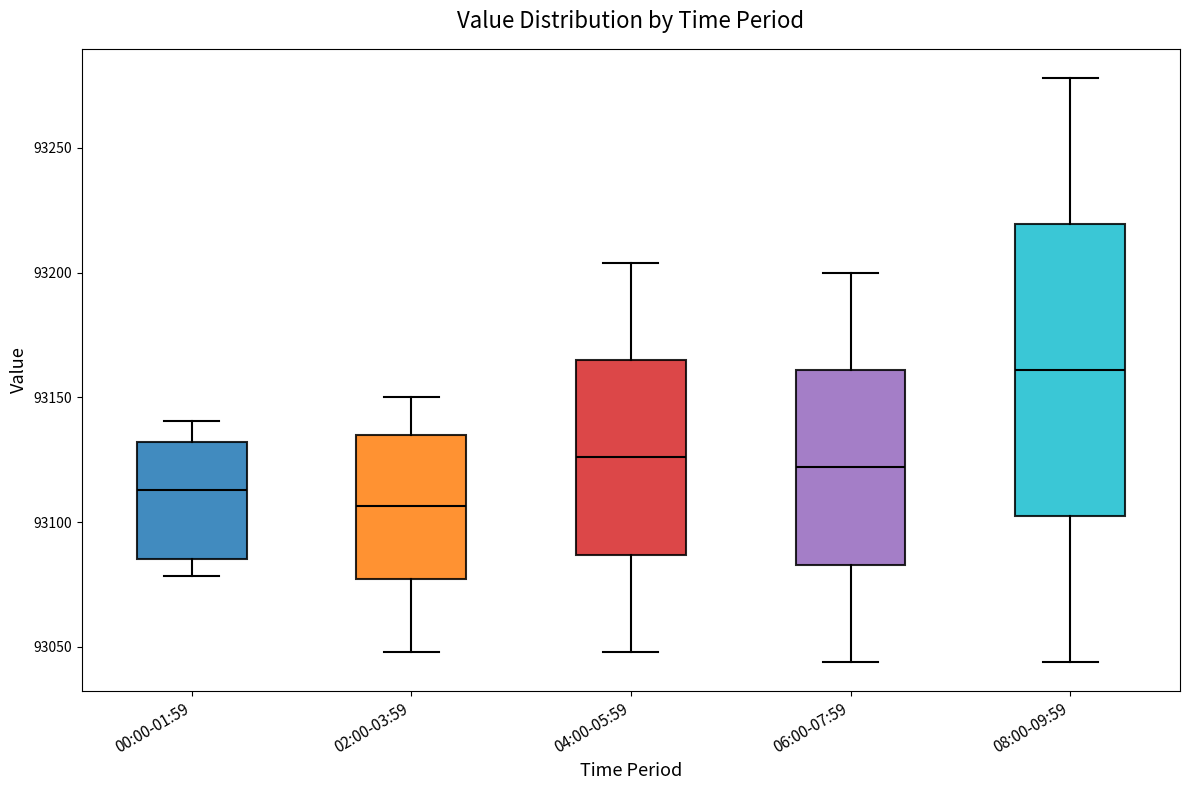

Which box's median line is the lowest?

02:00-03:59